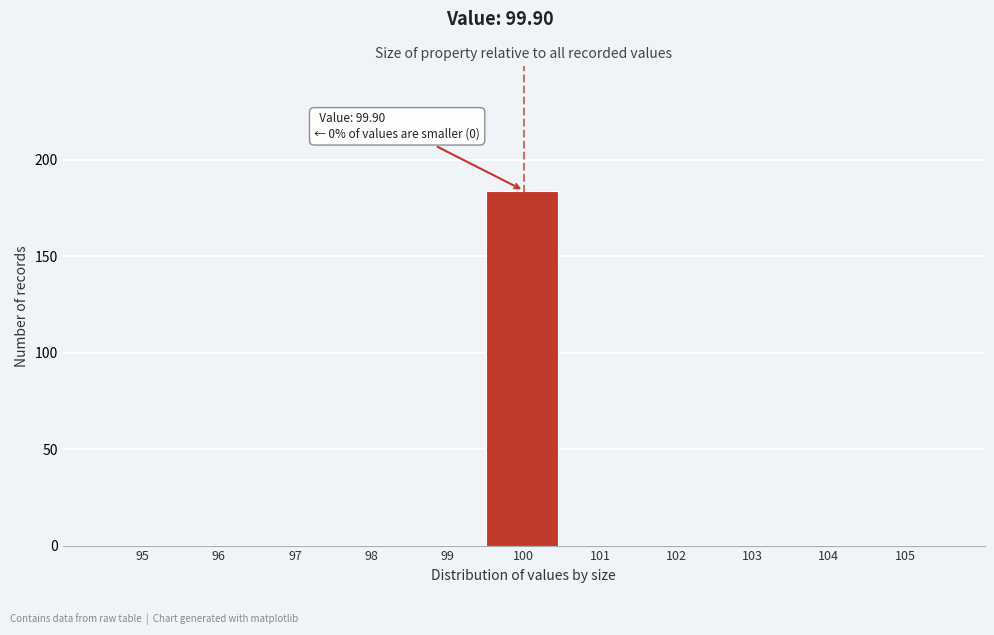

Reading right to left, what are all the values shown in this chart?

105=0	104=0	103=0	102=0	101=0	100=184	99=0	98=0	97=0	96=0	95=0